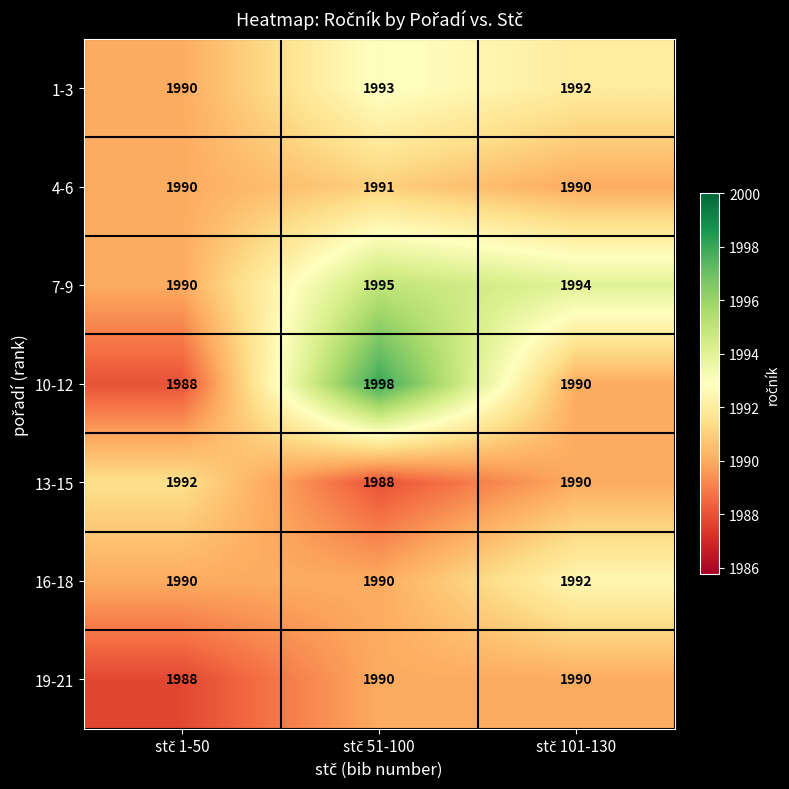

How many categories are shown in the chart?

3